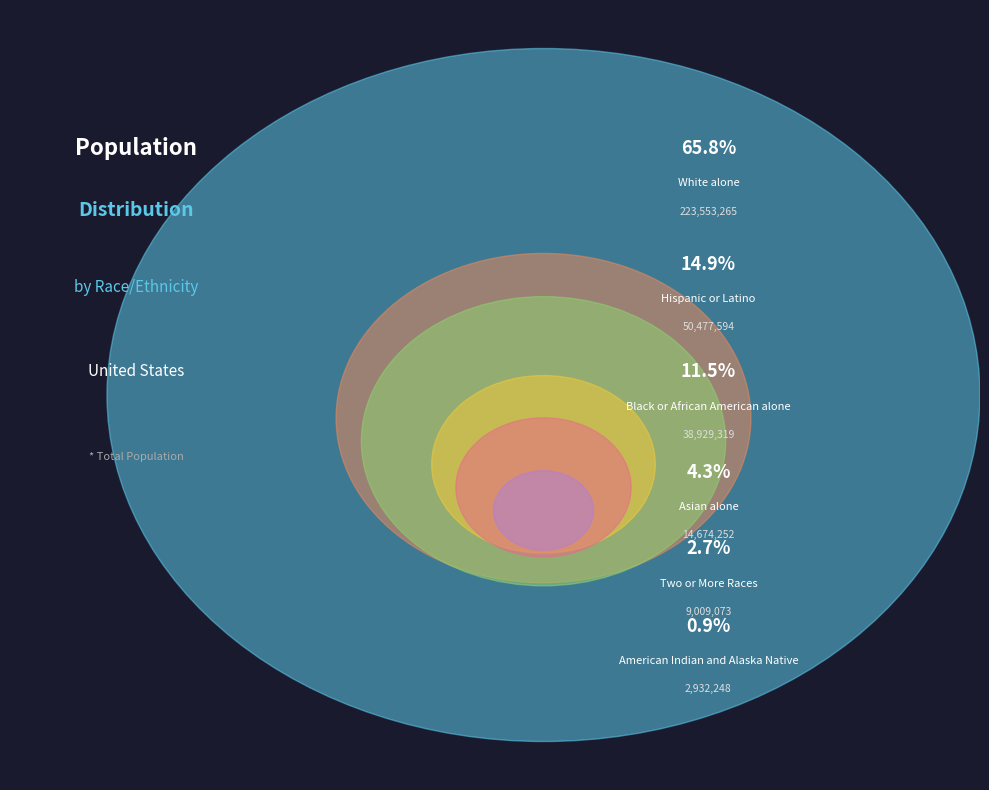

Is the sum of White alone and American Indian and Alaska Native greater than half?

Yes